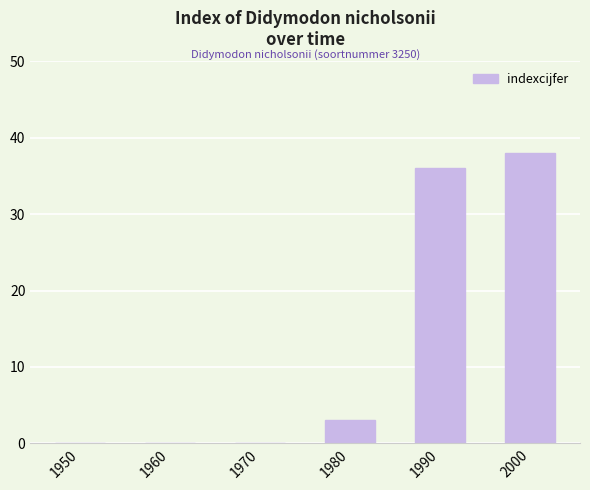

What is the sum of all values?

77